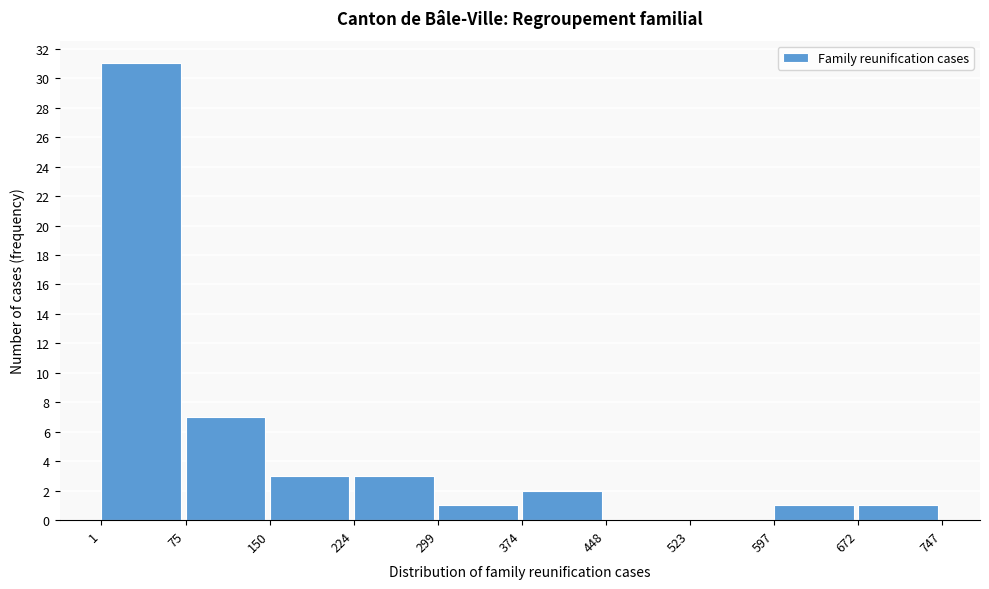

Which range on the x-axis has the tallest bar?

1 to 75